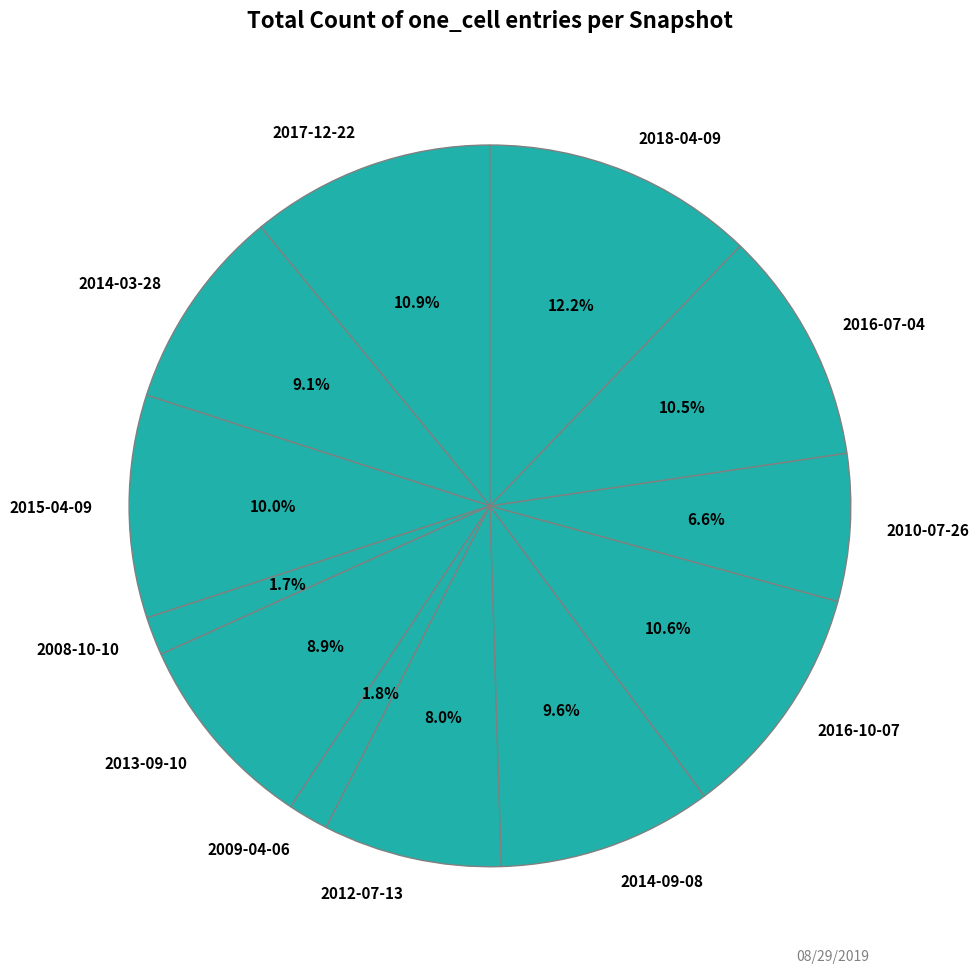

Count the number of slices in the pie.

12